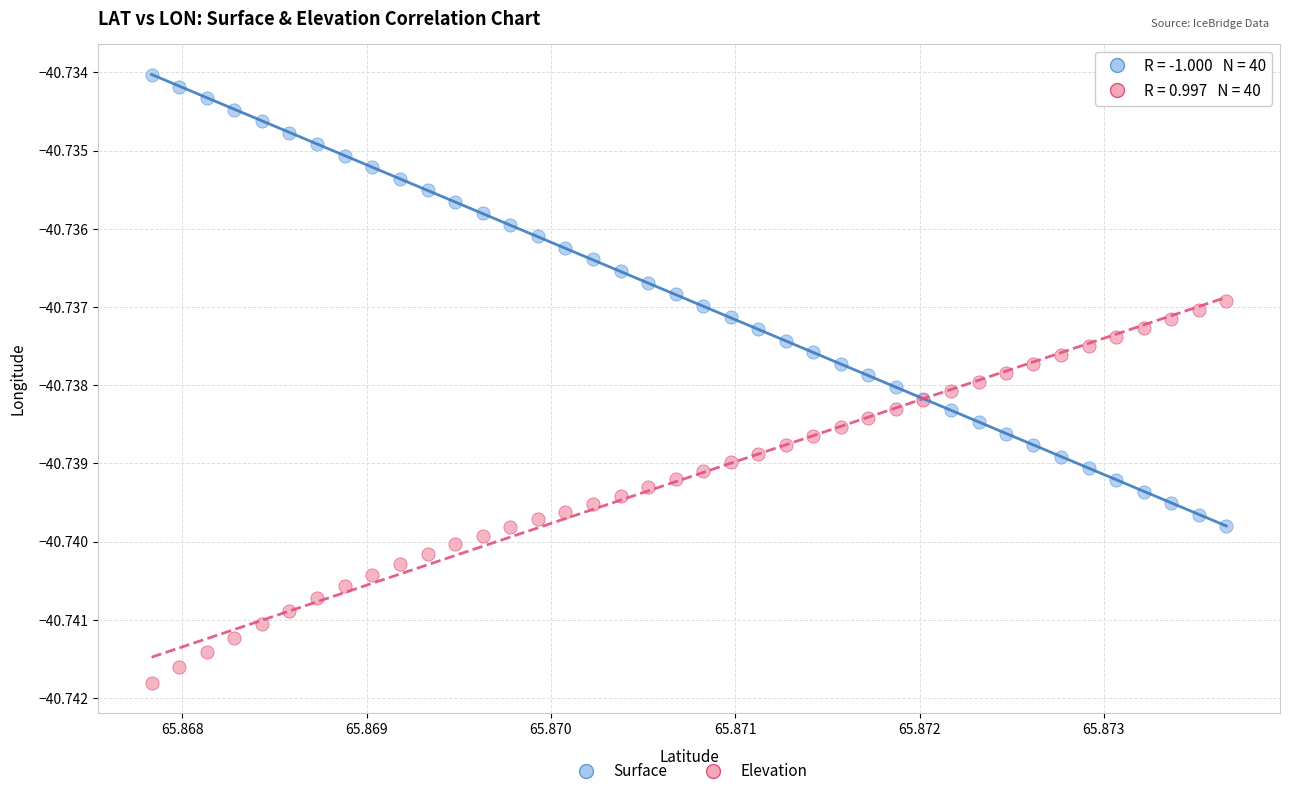

What are all the series names shown in the legend?

Surface, Elevation